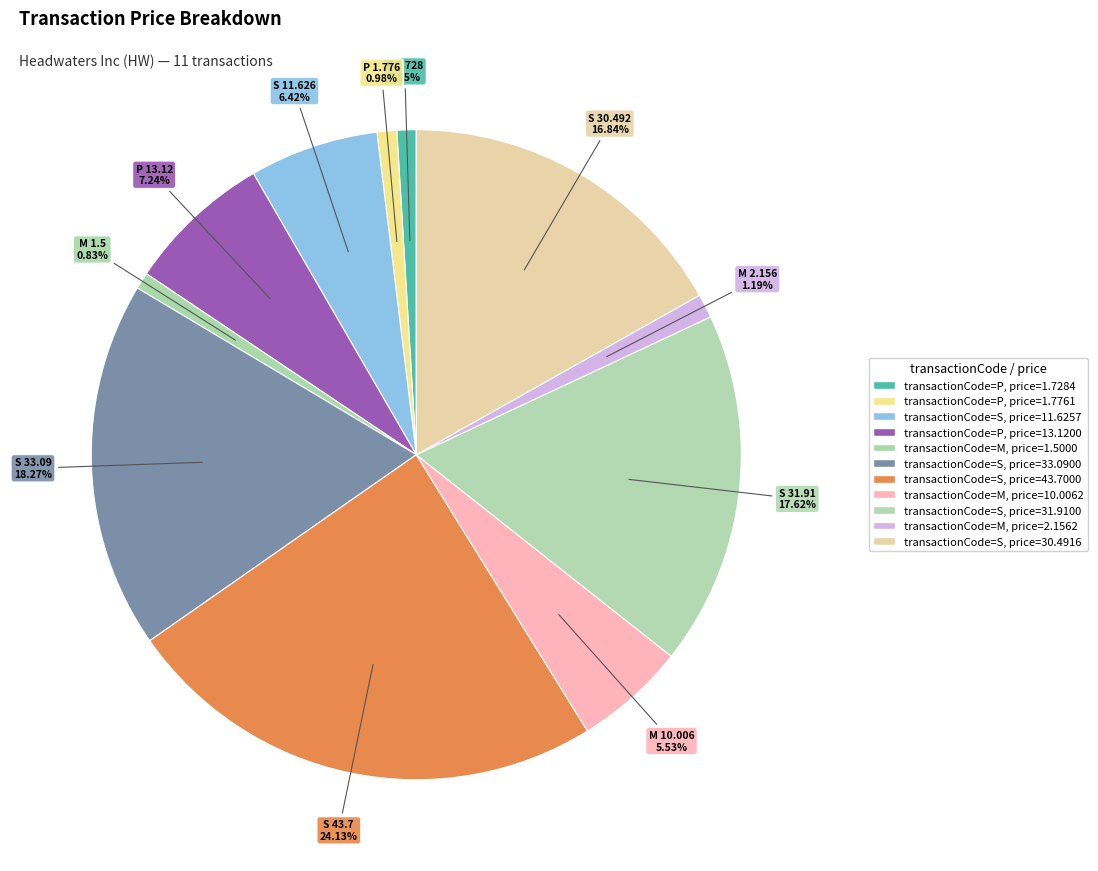

Which slice is the largest?

S (43.7)